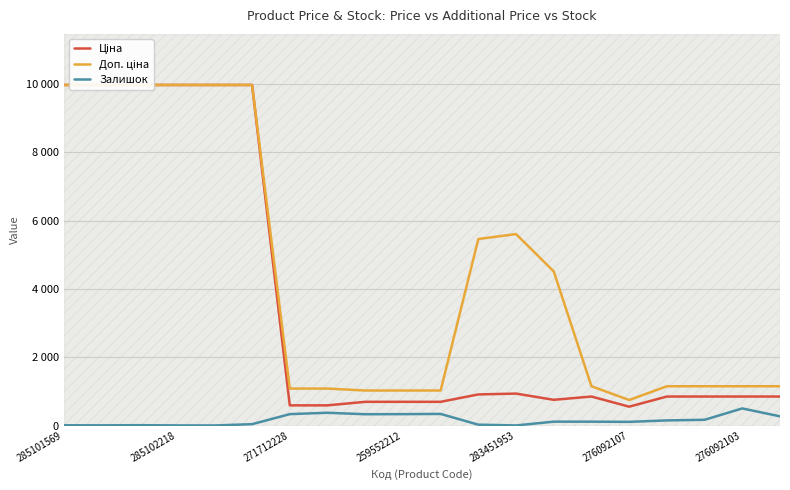

What is the smallest value displayed?

1.0